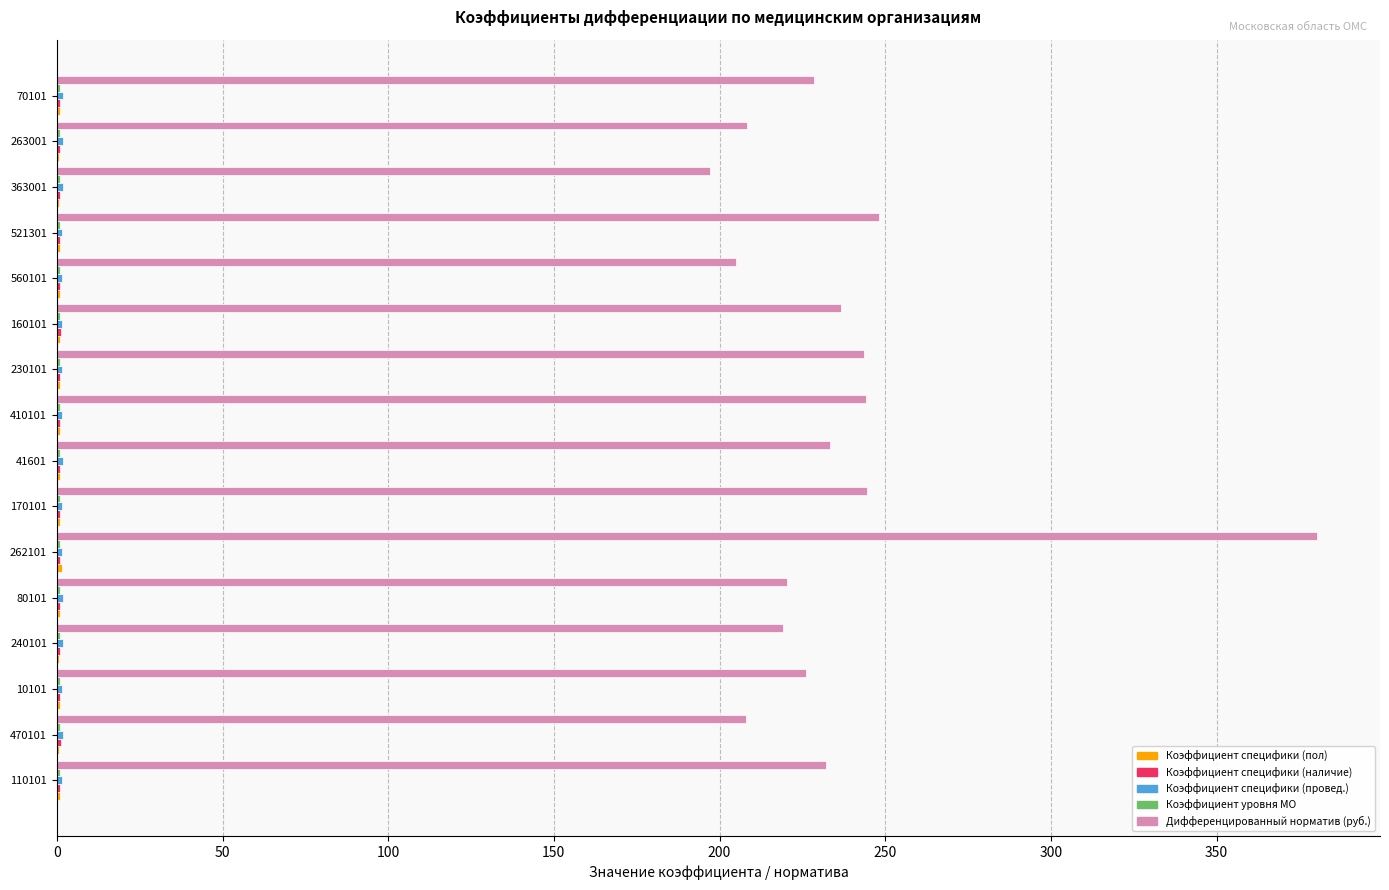

At which category does the chart reach its peak across all series?

262101